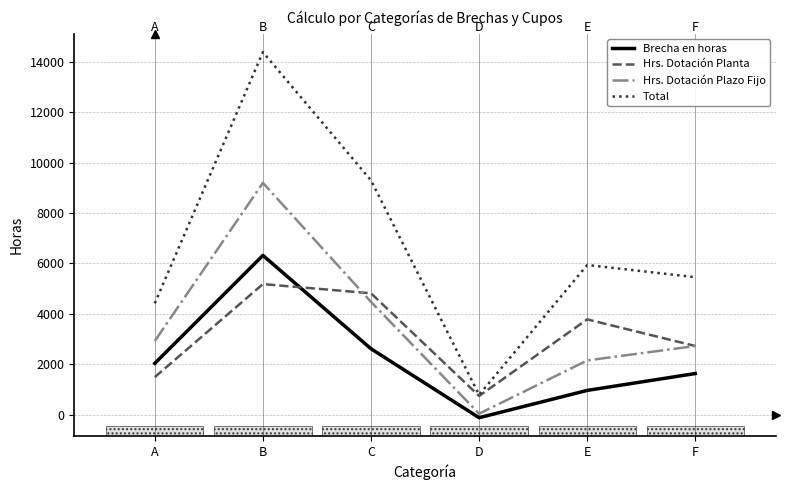

How many values in the Brecha en horas series exceed 2041?

3